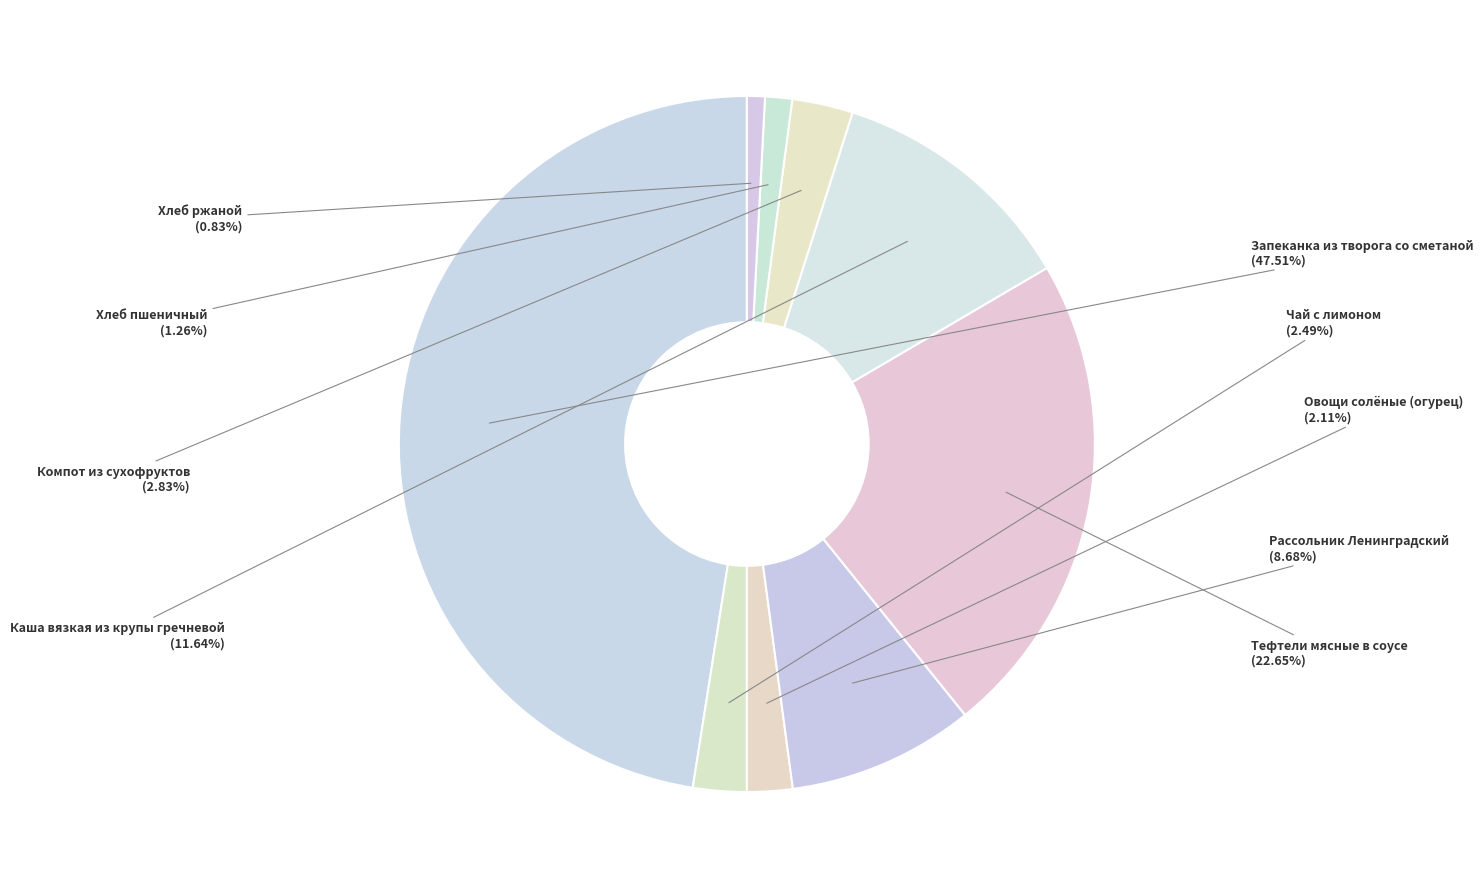

True or false: Овощи солёные (огурец) accounts for 16% of the total.

False